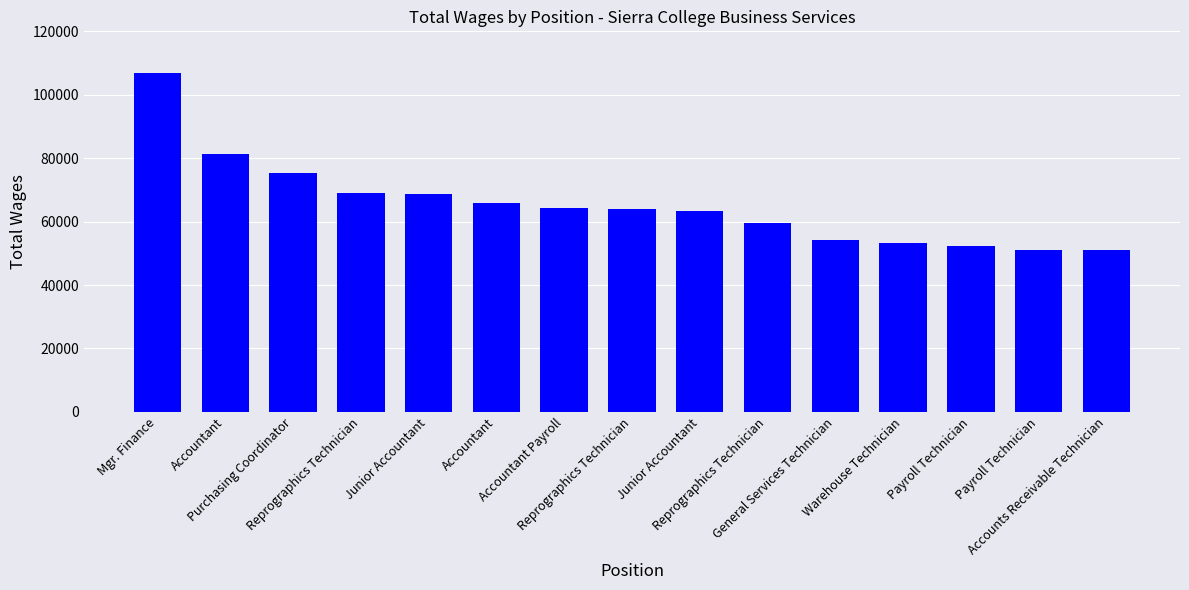

The value at General Services Technician is 54083. True or false?

True